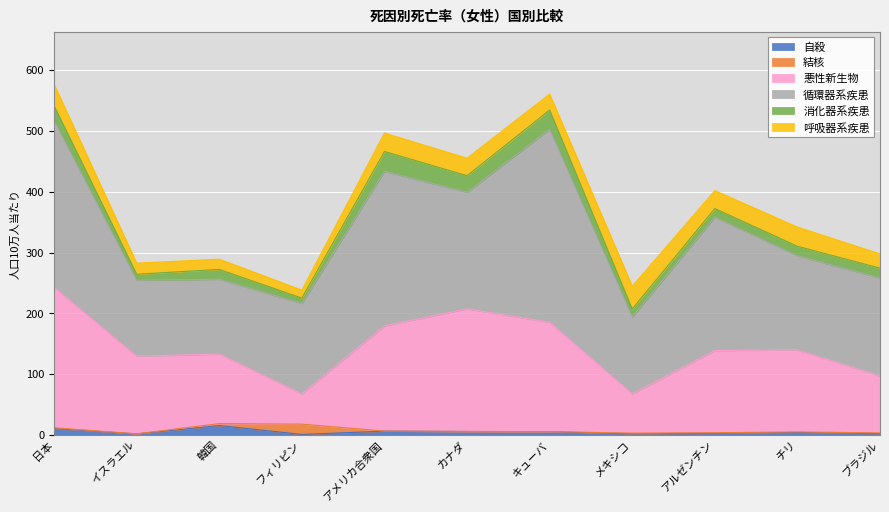

At which category is the sum across all series the highest?

日本